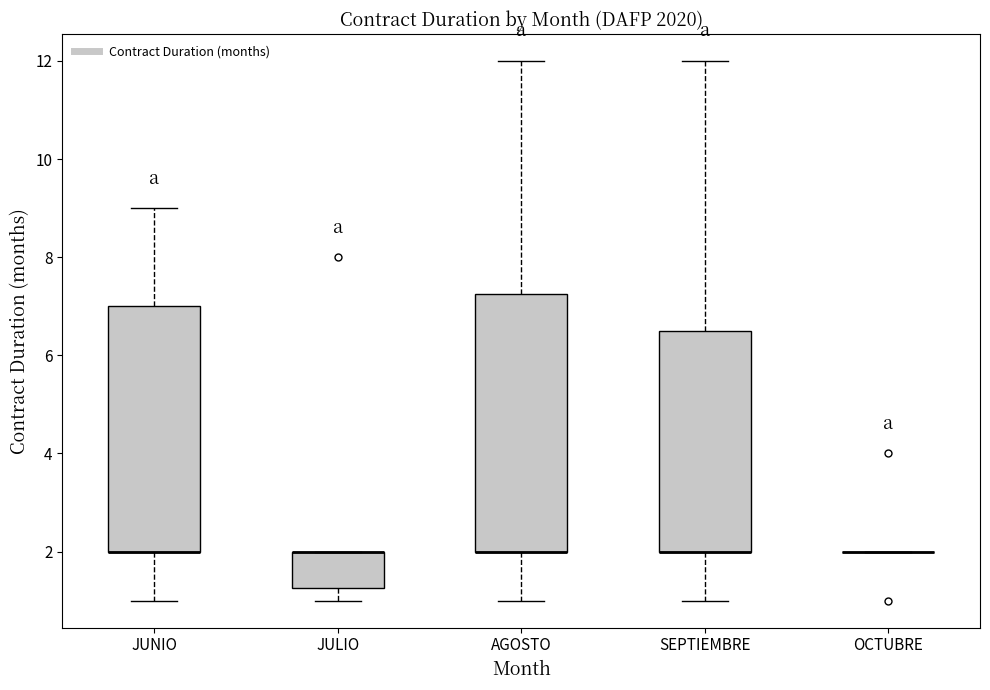

Reading left to right, read every box against the y-axis: the position of its median line, the range the box covers, and the ends of its whiskers. The values are not printed on the chart, so give them approximately, as read against the axis.

JUNIO: median 2.0 (drawn on the box's lower edge), box 2.0 to 7.0, whiskers 1.0 to 9.0
JULIO: median 2.0 (drawn on the box's upper edge), box 1.2 to 2.0, whiskers 1.0 to 2.0
AGOSTO: median 2.0 (drawn on the box's lower edge), box 2.0 to 7.2, whiskers 1.0 to 12.0
SEPTIEMBRE: median 2.0 (drawn on the box's lower edge), box 2.0 to 6.6, whiskers 1.0 to 12.0
OCTUBRE: box collapsed to a line at 2.0, whiskers 2.0 to 2.0